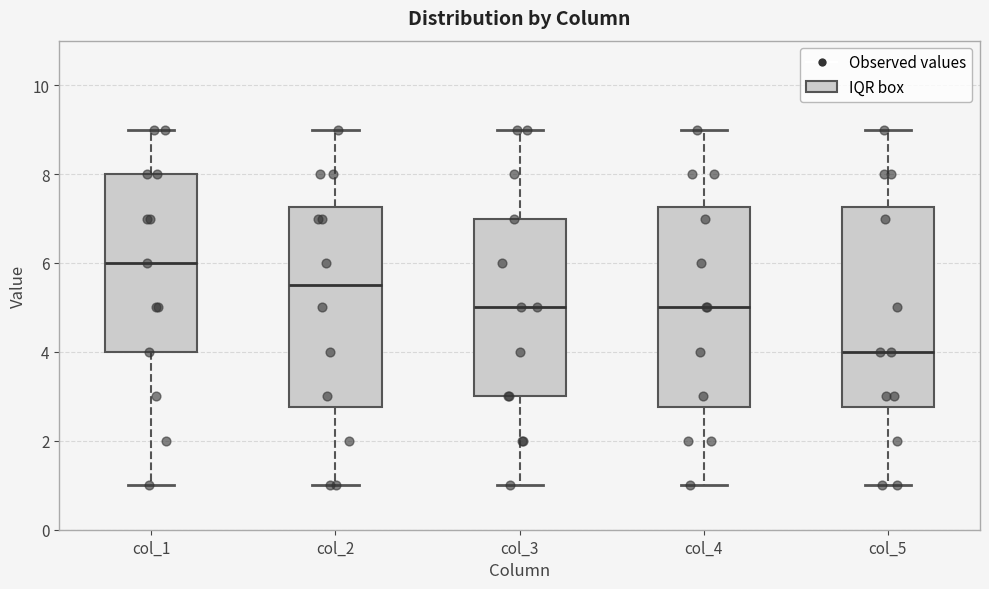

Where is the lower edge of the box for col_2 on the y-axis? The values are not printed on the chart, so give them approximately, as read against the axis.

2.8